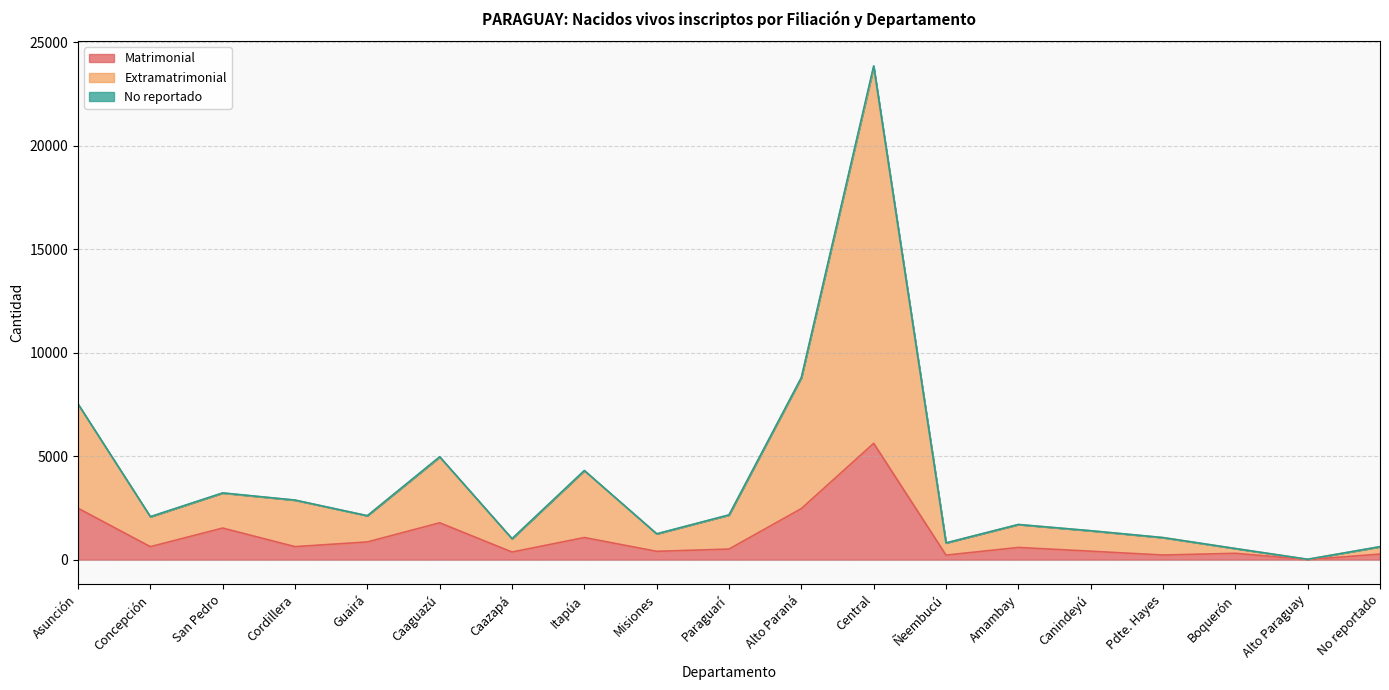

Is it true that Matrimonial equals 1527 at San Pedro?

True